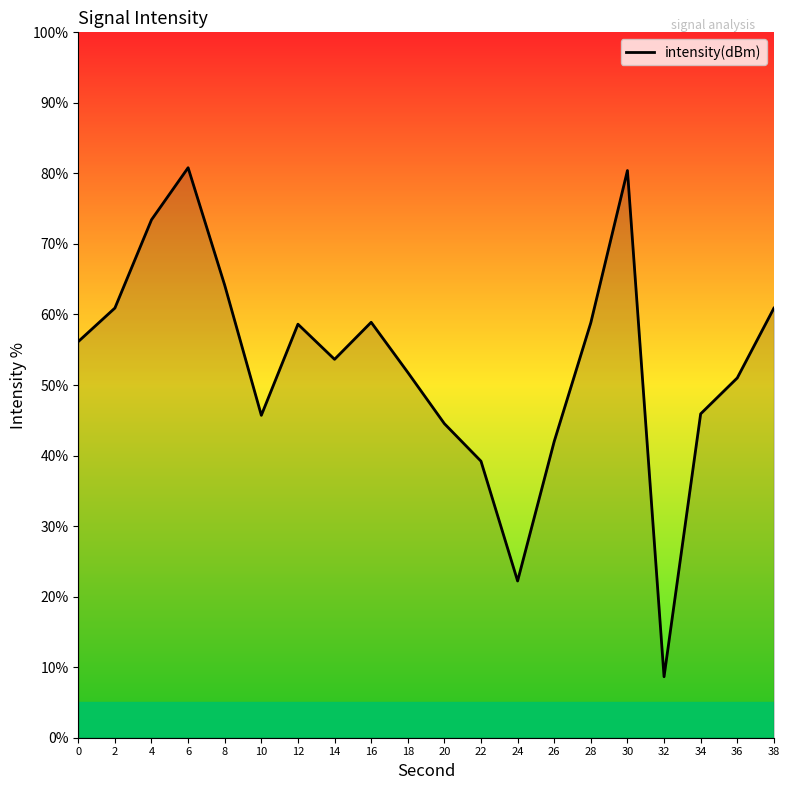

What is the approximate value at 38?

60.9